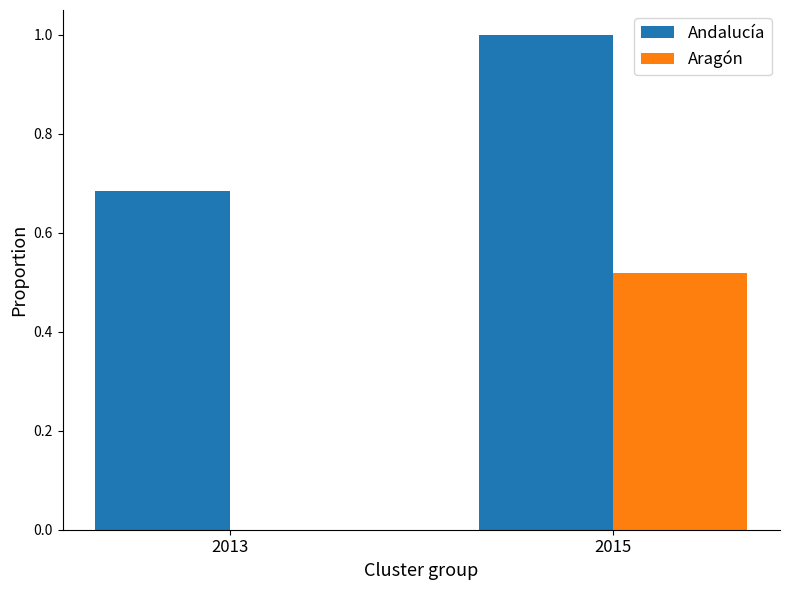

Is it true that Aragón equals 0.5 at 2015?

True